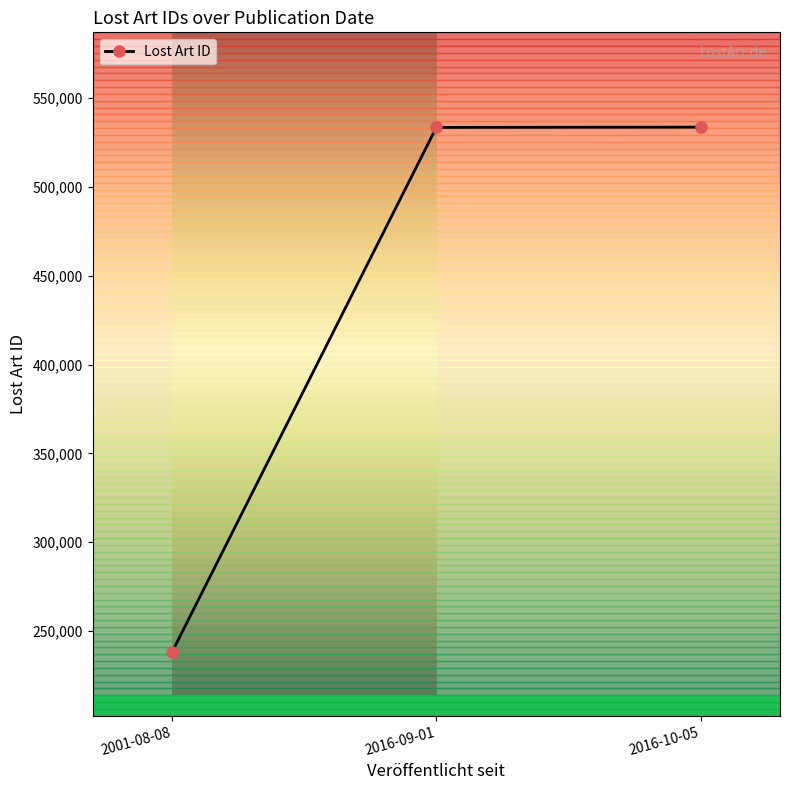

What is the minimum value shown in the chart?

238080